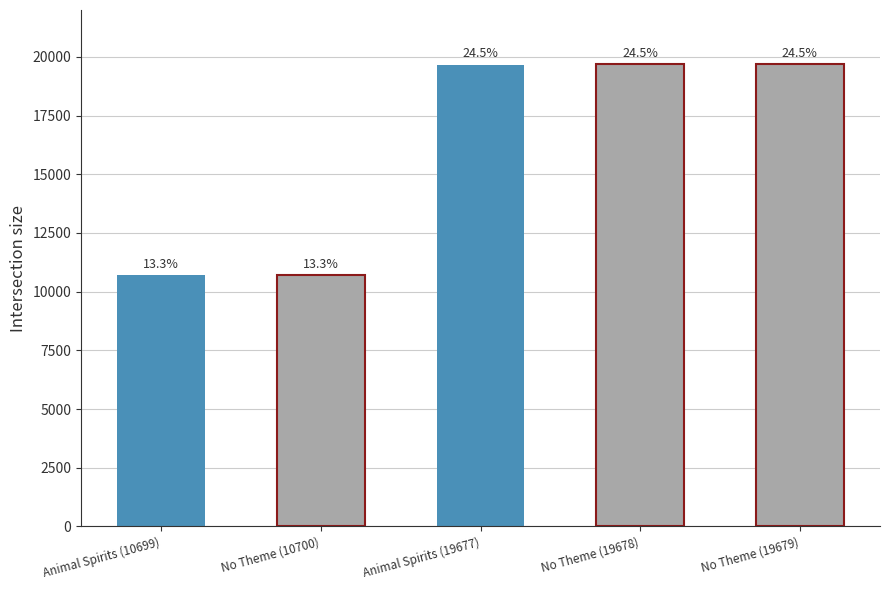

Are the bars horizontal?

No